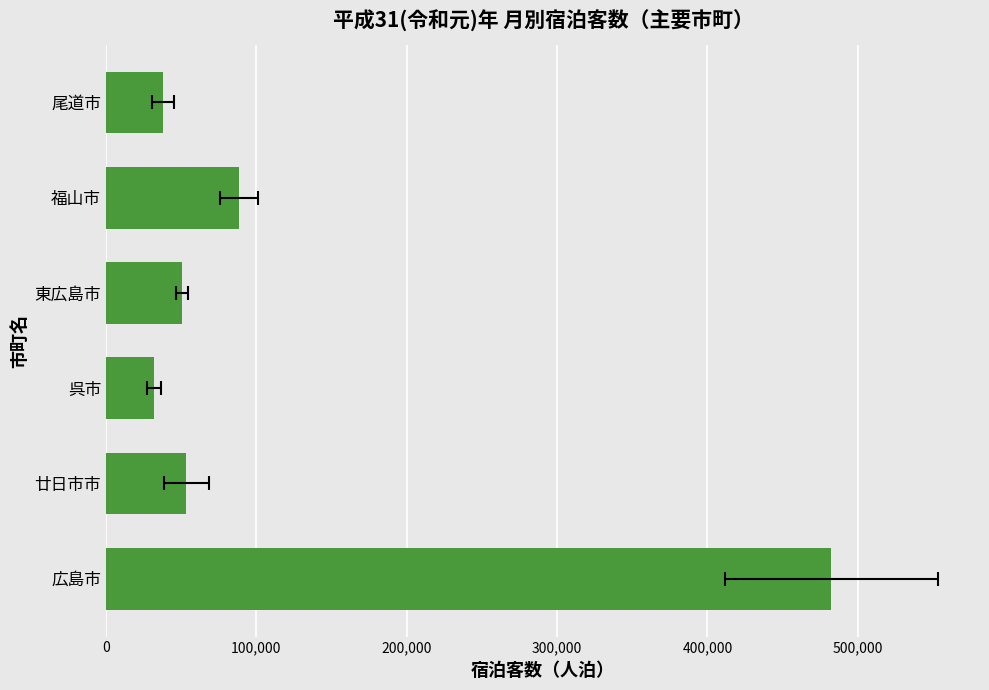

How many values are below 53544?

3